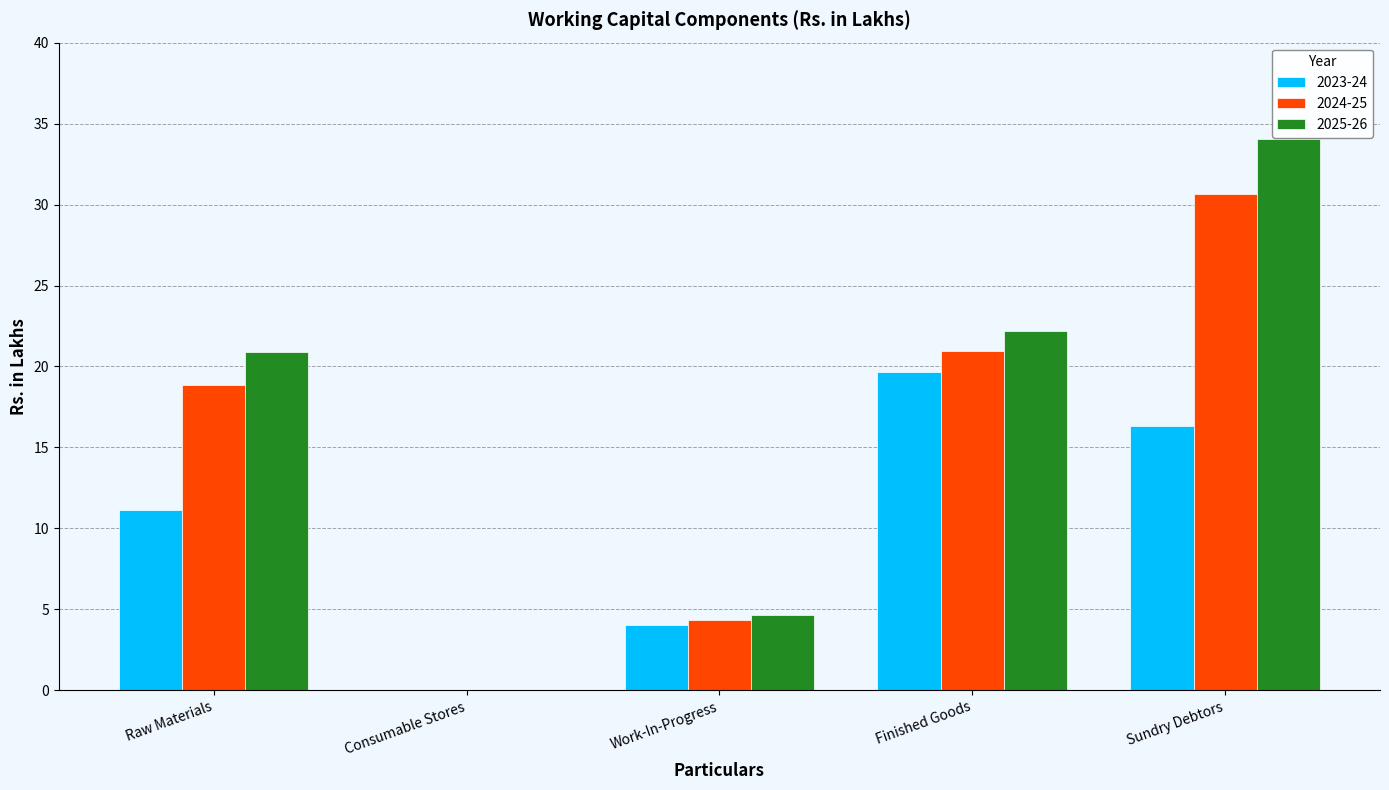

True or false: 2023-24 has a value of 0.0 at Consumable Stores.

True